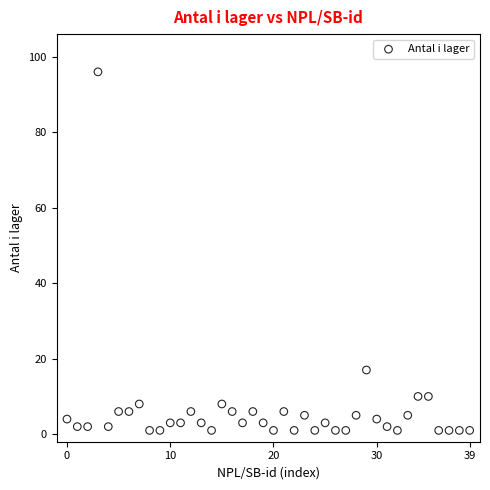

What is the range of Y values (max minus min)?

95